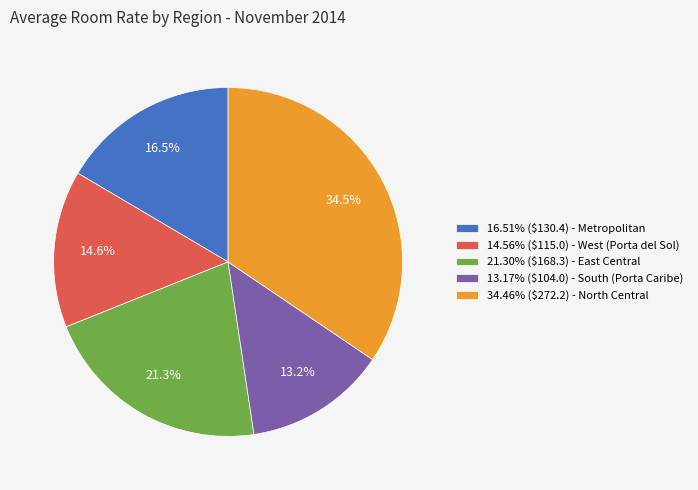

Is 21.30% ($168.3) - East Central the majority of the pie?

No